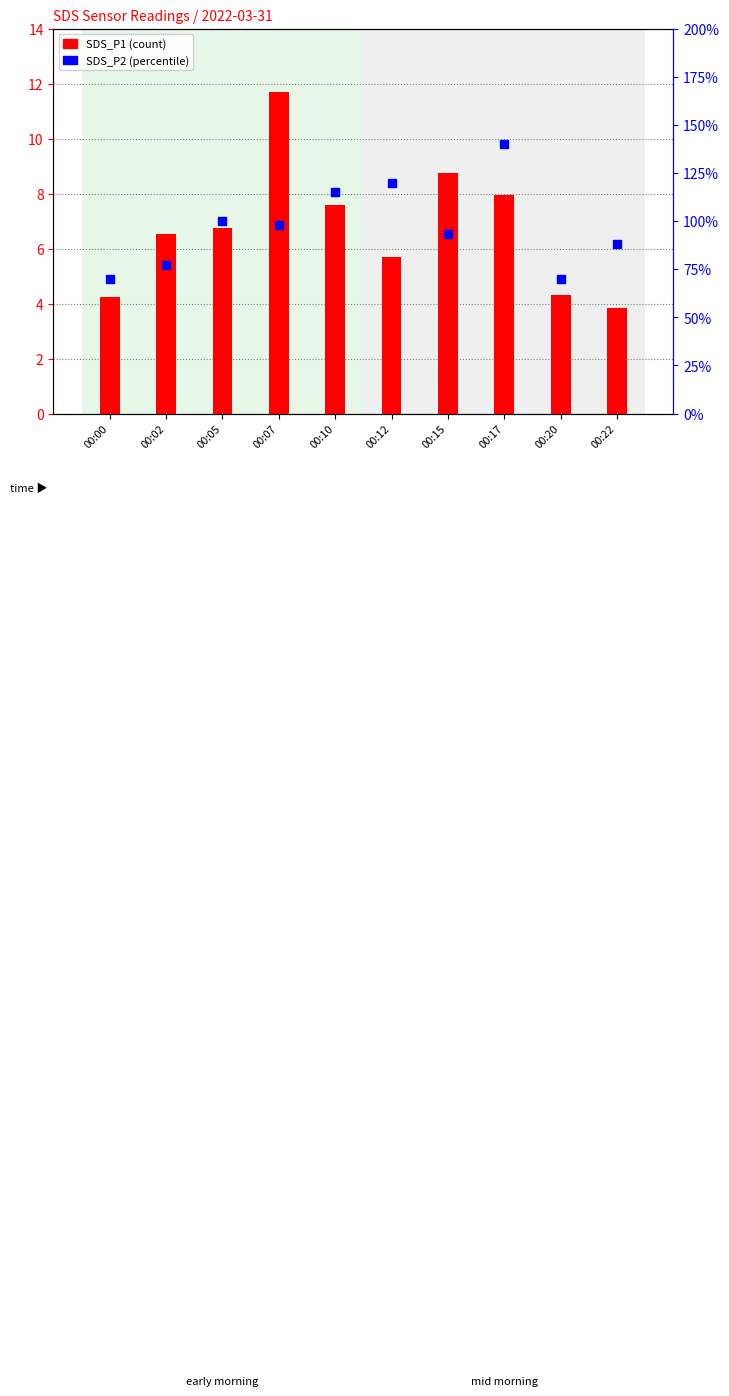

Which series has the largest total across all categories?

SDS_P1